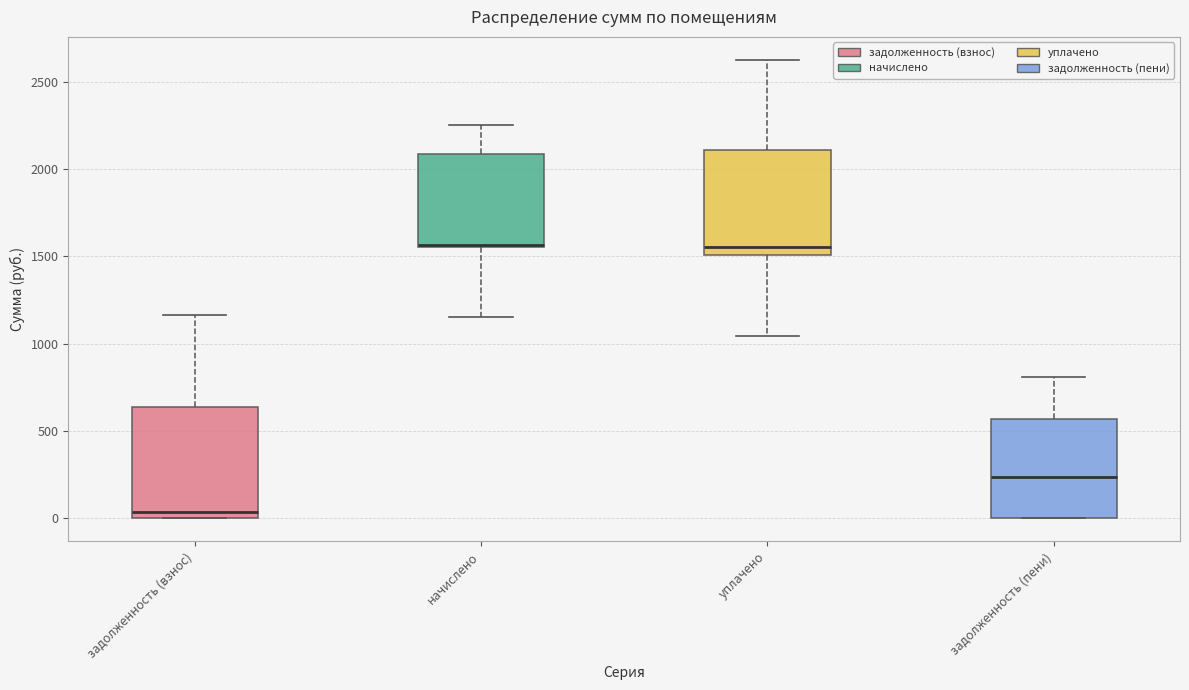

Reading left to right, read every box against the y-axis: the position of its median line, the range the box covers, and the ends of its whiskers. The values are not printed on the chart, so give them approximately, as read against the axis.

задолженность (взнос): median 50, box 0 to 650, whiskers 0 to 1150
начислено: median 1550, box 1550 to 2100, whiskers 1150 to 2250
уплачено: median 1550, box 1500 to 2100, whiskers 1050 to 2650
задолженность (пени): median 250, box 0 to 550, whiskers 0 to 800